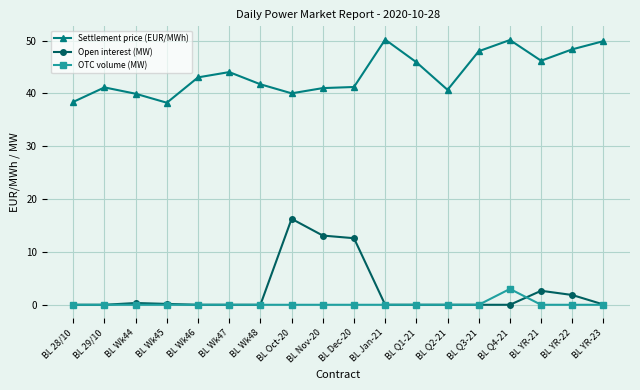

What is the sum of the Settlement price (EUR/MWh) values at BL Oct-20 and BL 29/10?

81.2